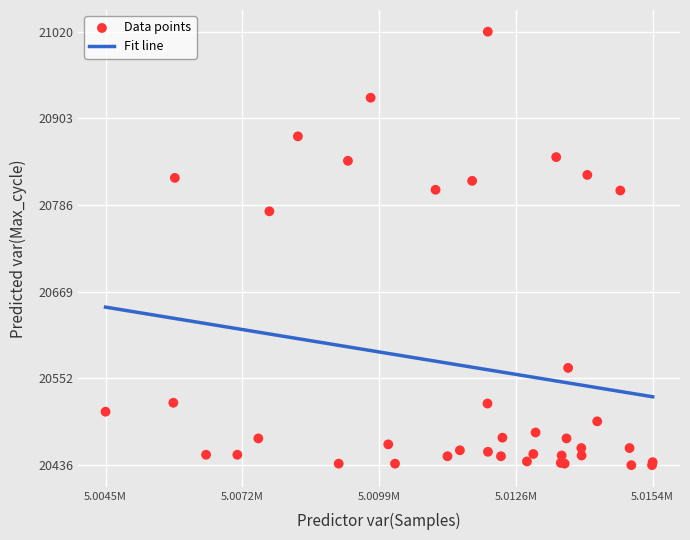

What Y value in the scatter plot is closest to 20728?

20778